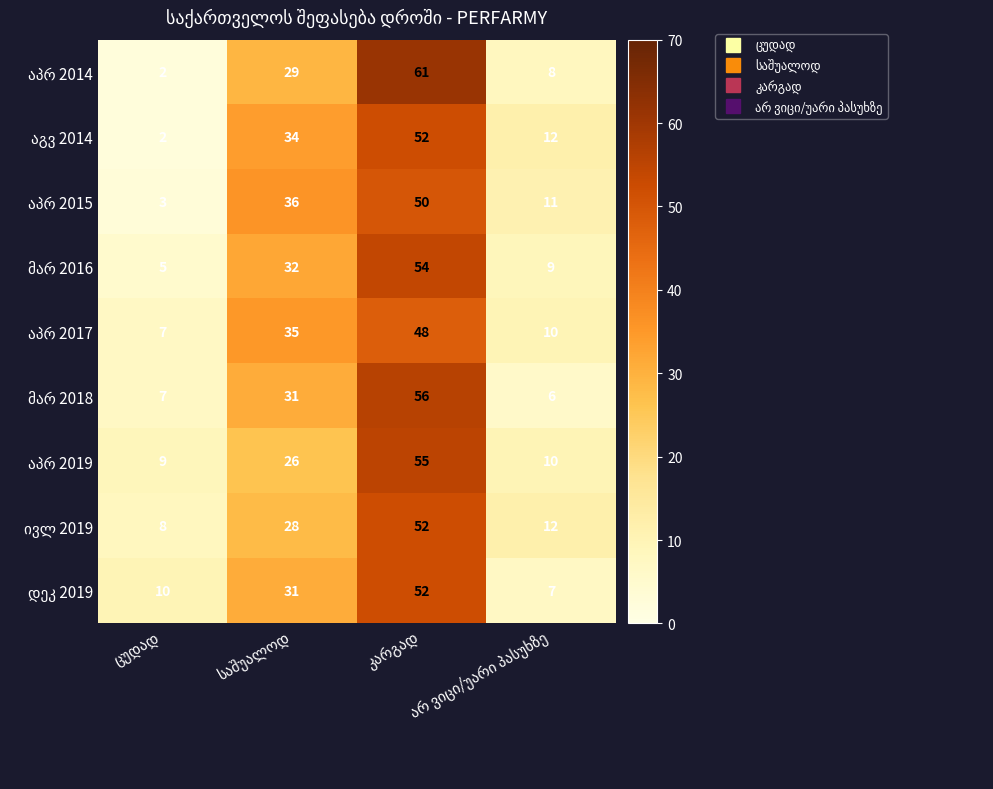

Which has a higher value, არ ვიცი/უარი პასუხზე or ცუდად?

არ ვიცი/უარი პასუხზე